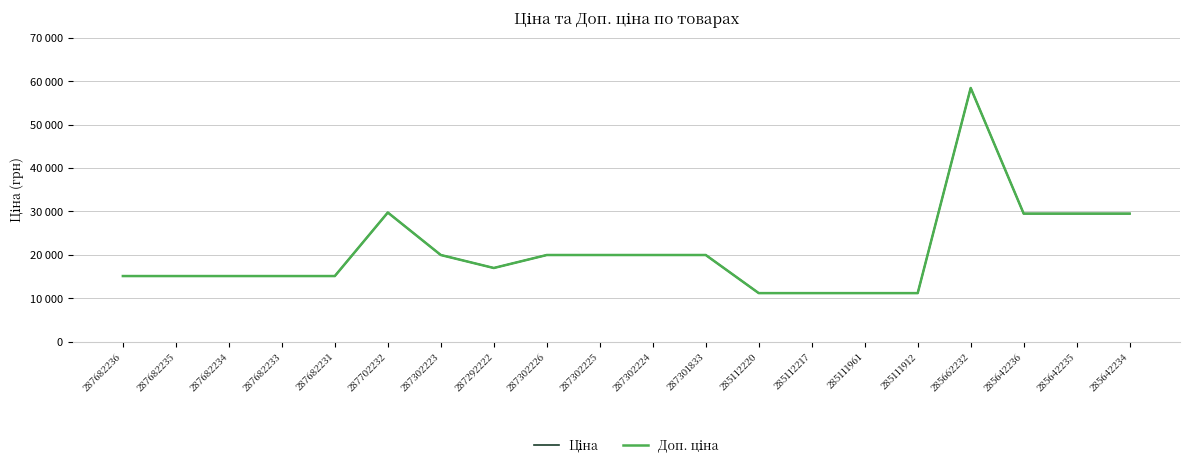

Is this an area chart (filled region under the line)?

No